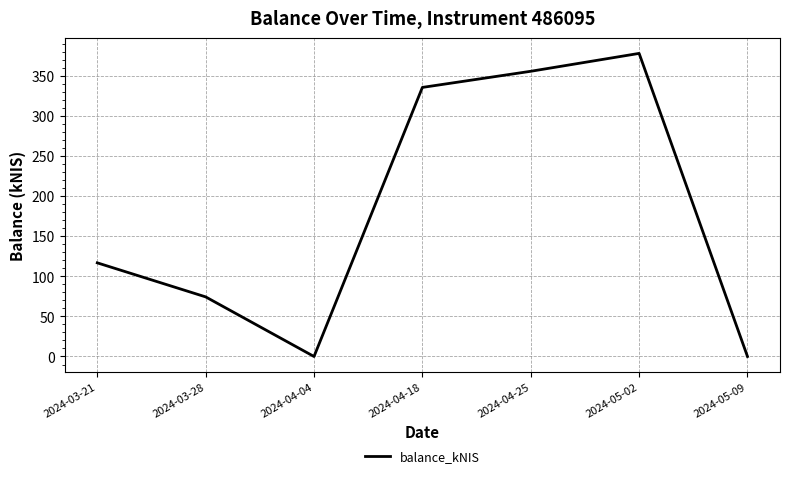

What position from the left is 2024-04-04?

3